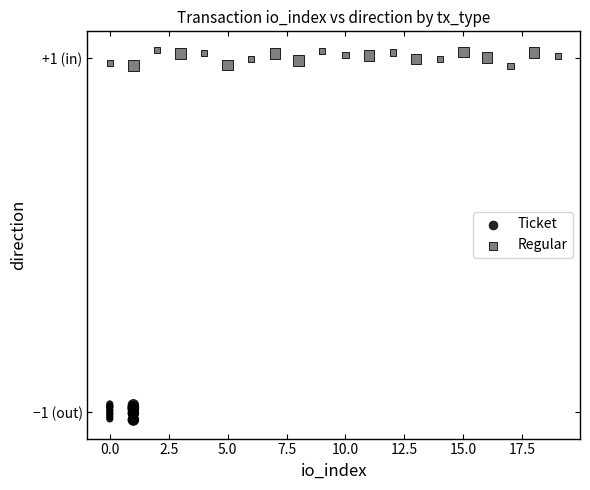

What are all the series names shown in the legend?

Ticket, Regular